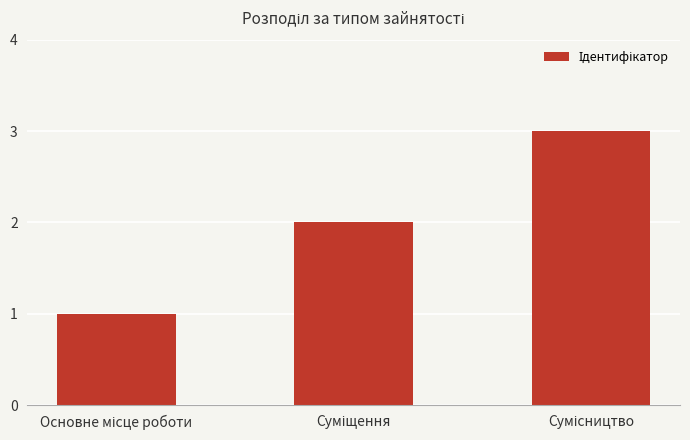

What is the maximum value shown in the chart?

3